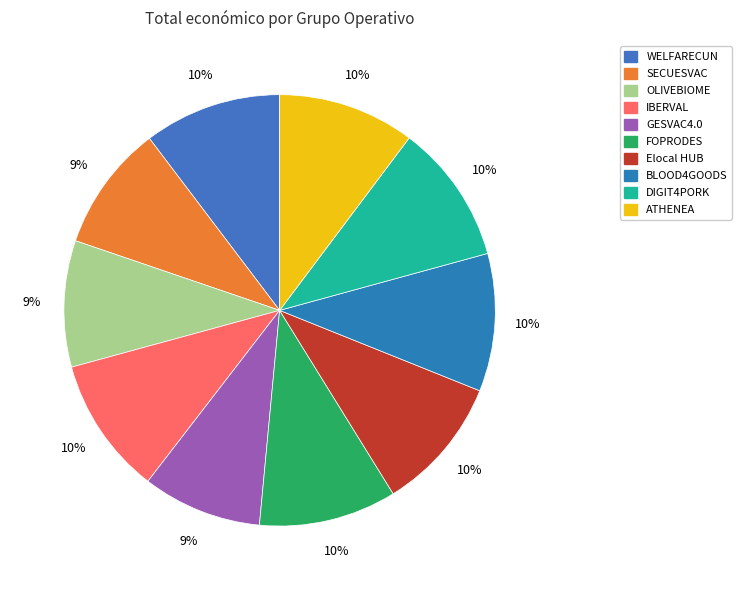

How many slices are in this pie chart?

10